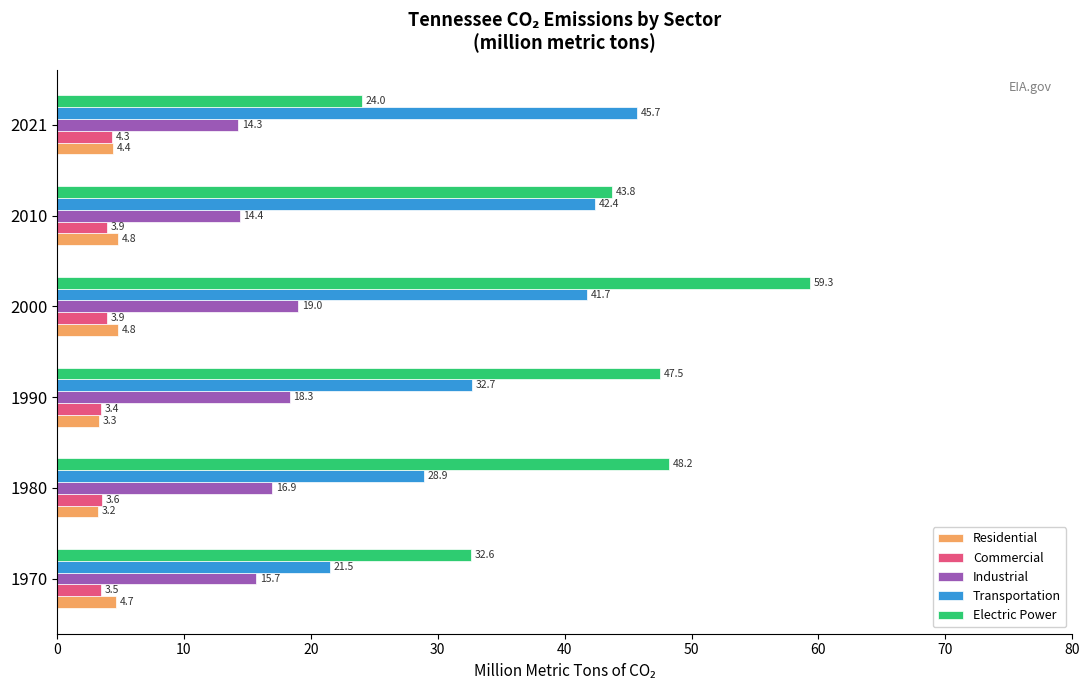

At which category is the sum across all series the highest?

2000